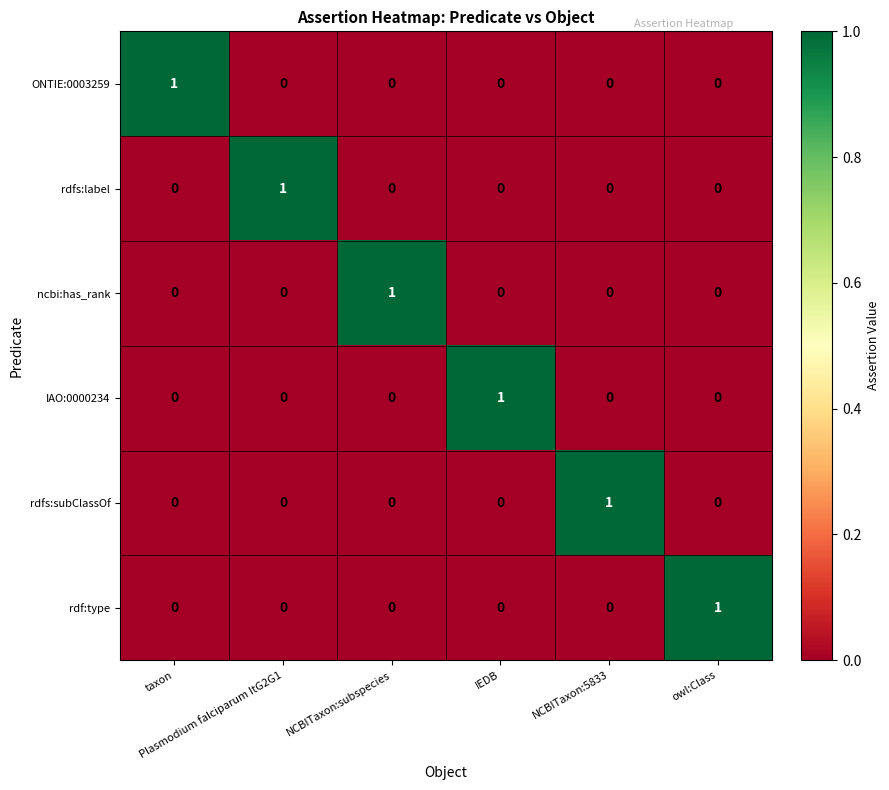

At how many categories does at least one series exceed 0?

6